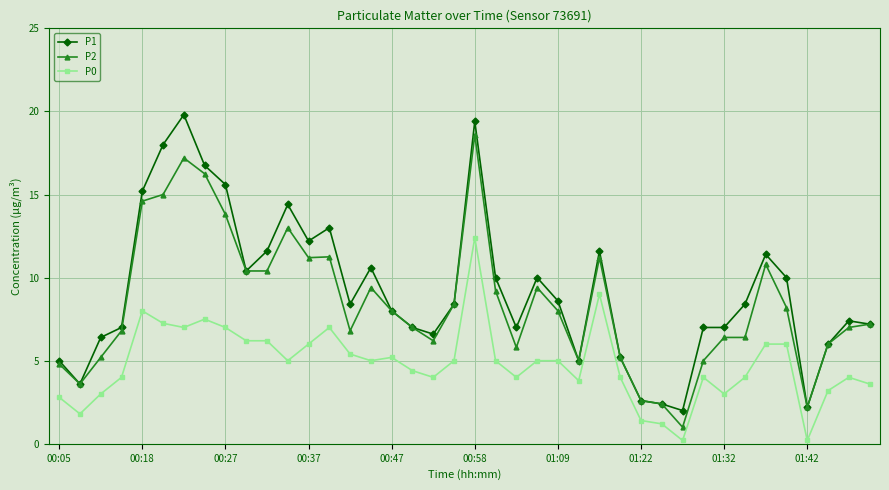

True or false: P0 and P1 intersect in this chart.

False